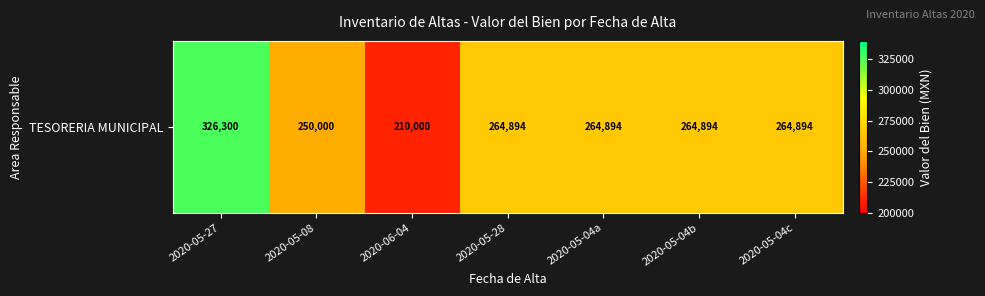

Reading left to right, what are all the values shown in this chart?

2020-05-27=326300	2020-05-08=250000	2020-06-04=210000	2020-05-28=264894	2020-05-04a=264894	2020-05-04b=264894	2020-05-04c=264894